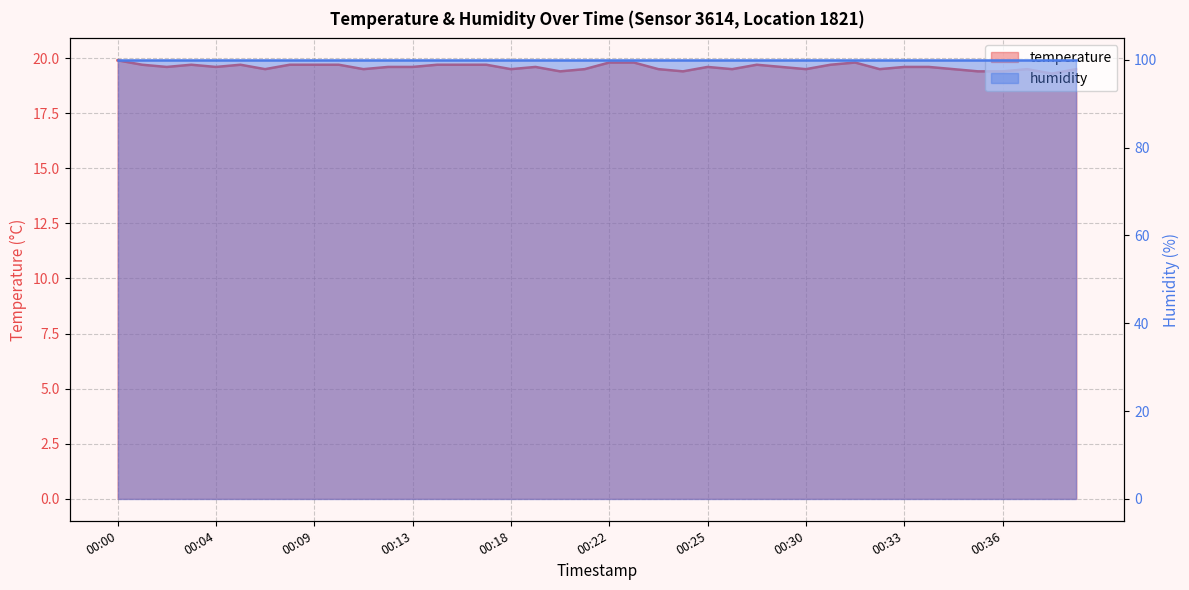

Which label corresponds to the largest value in the chart?

00:00